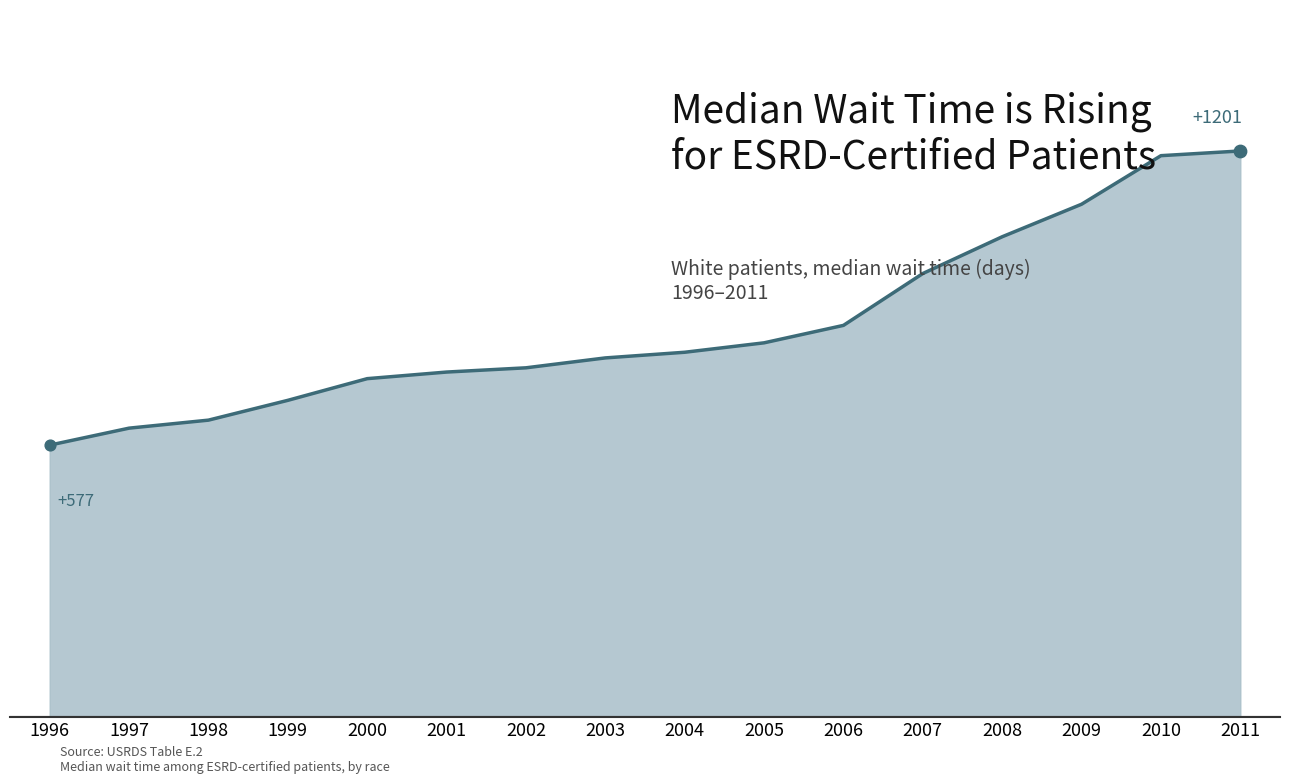

Between 2001 and 2008, which is larger?

2008